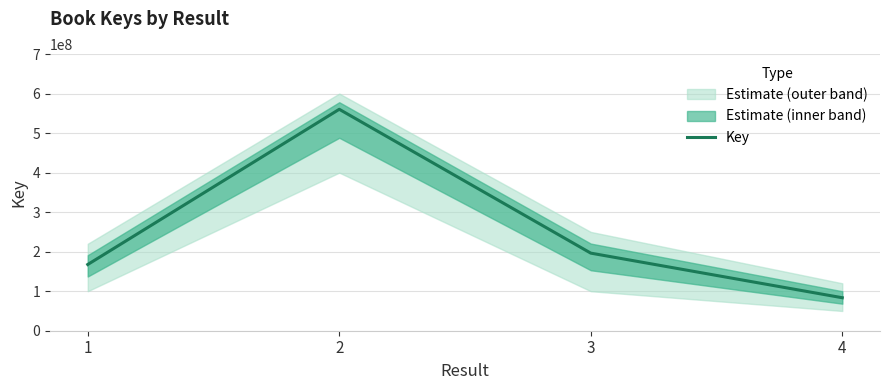

What is the approximate value at 2?

560254998